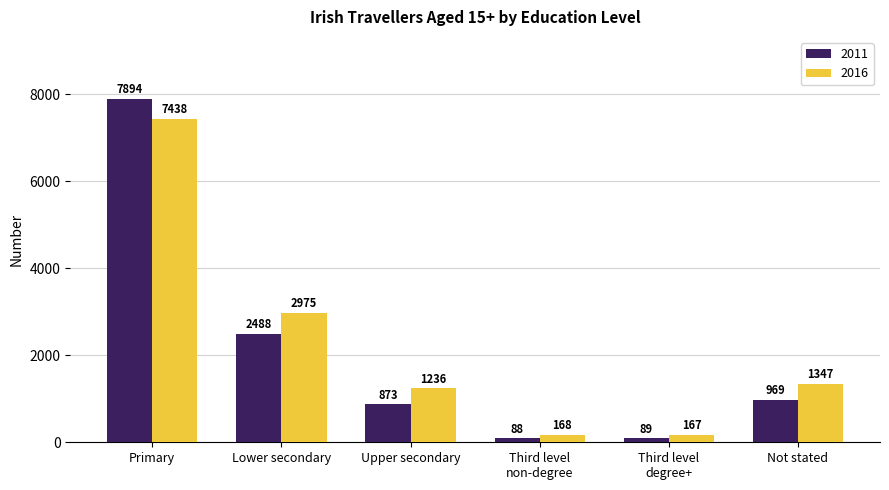

Rank the series by their maximum value, from lowest to highest.

2016, 2011